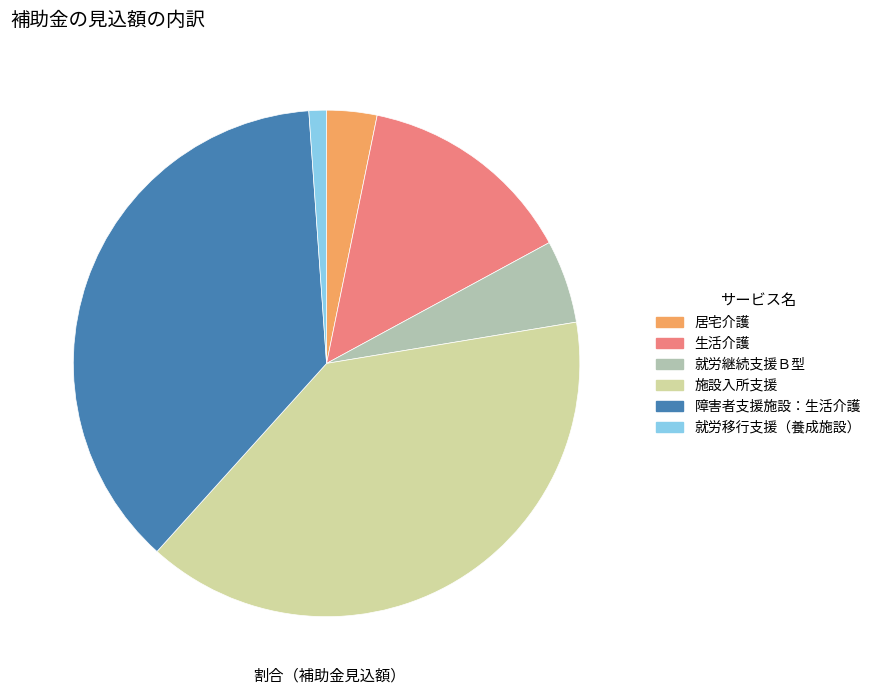

Does any single category account for the majority?

No